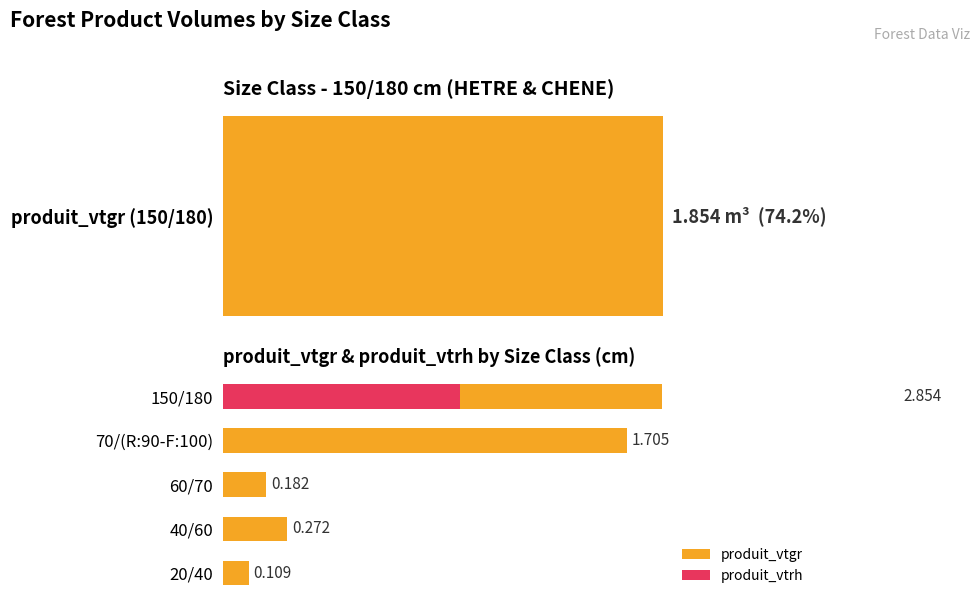

How many groups of bars are there?

5